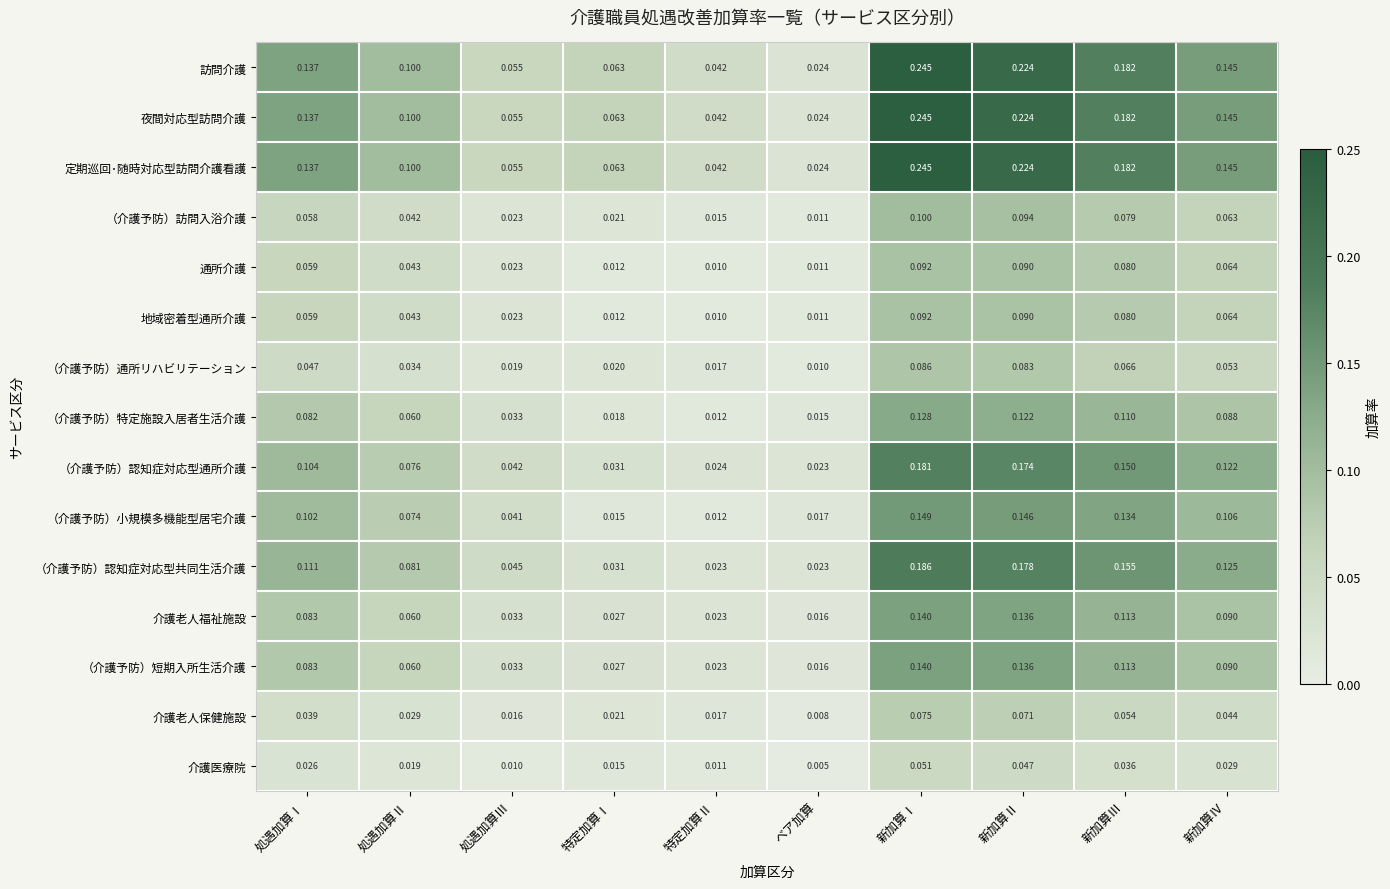

Which series changed the most between 特定加算Ⅰ and 新加算Ⅳ?

（介護予防）認知症対応型共同生活介護